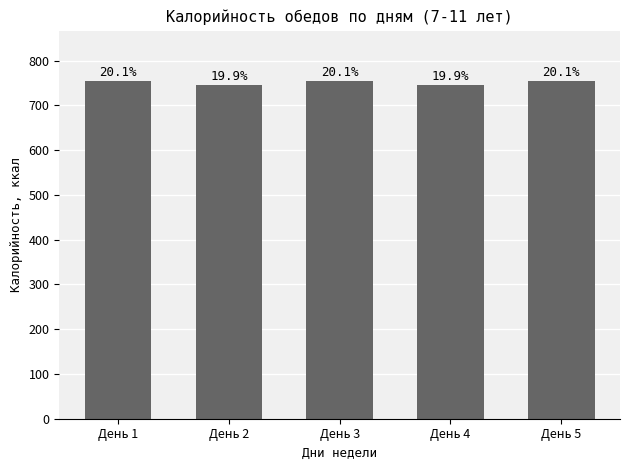

How many bars are there in total?

5